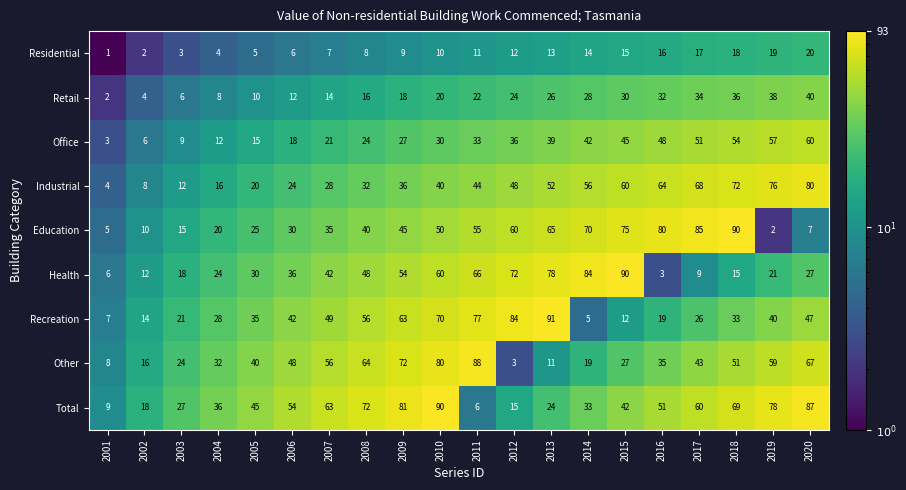

At 2001, list the series in order from largest to smallest.

Total, Other, Recreation, Health, Education, Industrial, Office, Retail, Residential